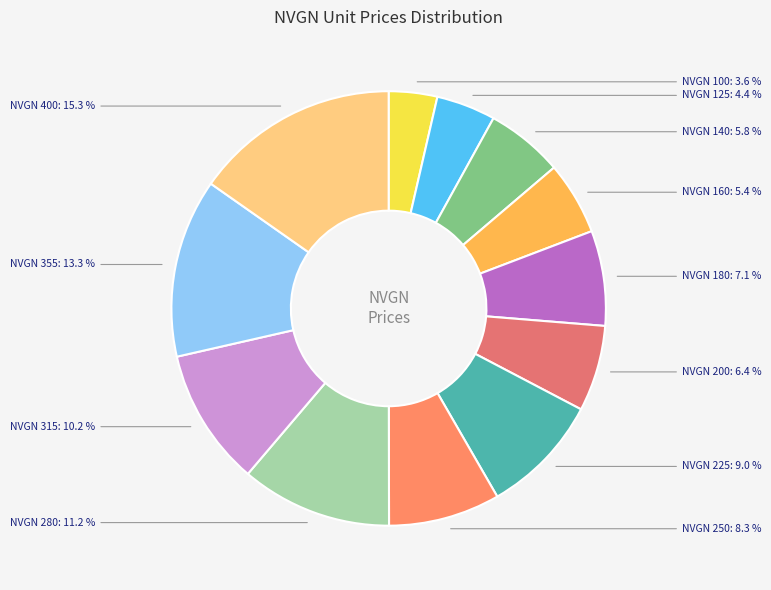

Which category has the biggest portion of the pie?

NVGN 400